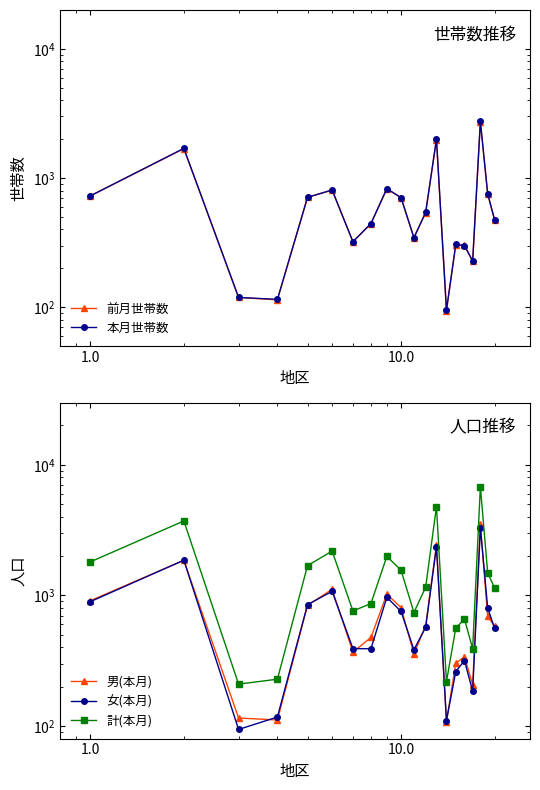

How many values in the 男(本月) series are below 585?

10